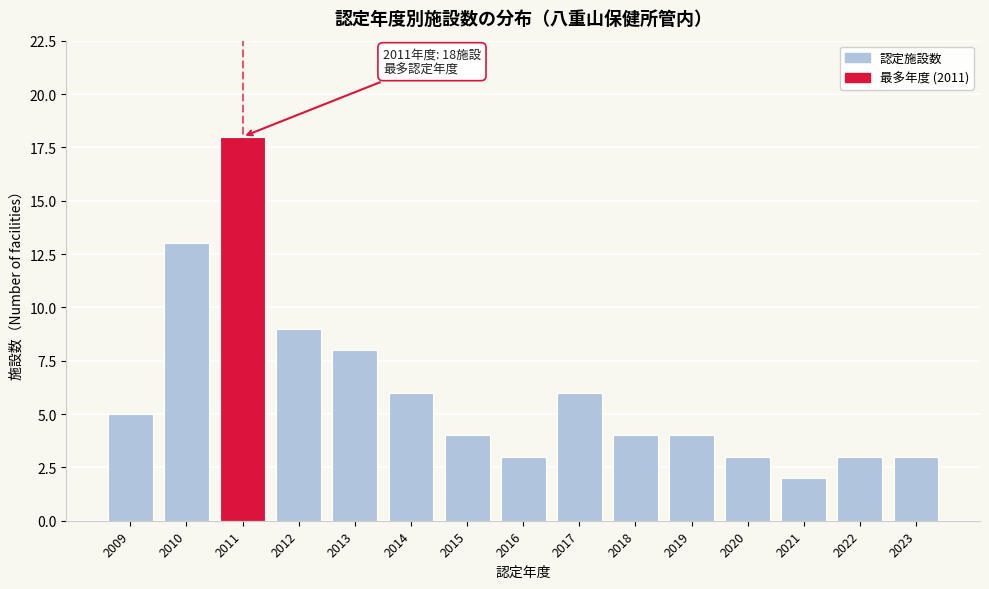

Reading right to left, what are all the values shown in this chart?

2023=3	2022=3	2021=2	2020=3	2019=4	2018=4	2017=6	2016=3	2015=4	2014=6	2013=8	2012=9	2011=18	2010=13	2009=5